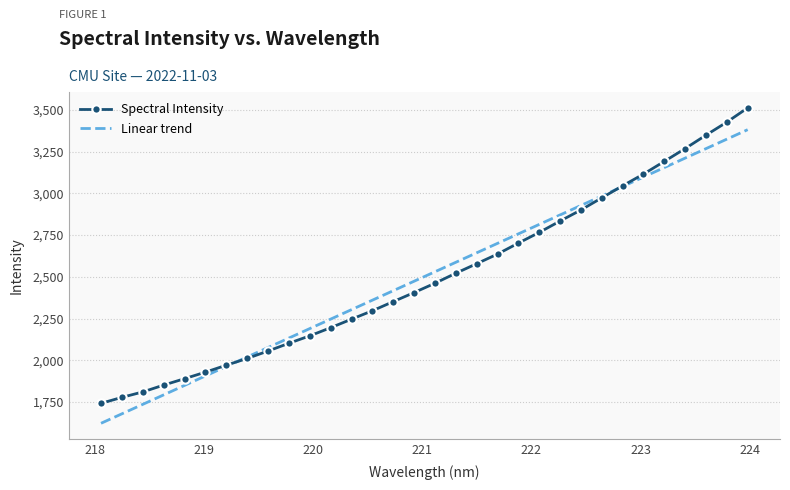

What is the minimum value for Linear trend?

1622.9